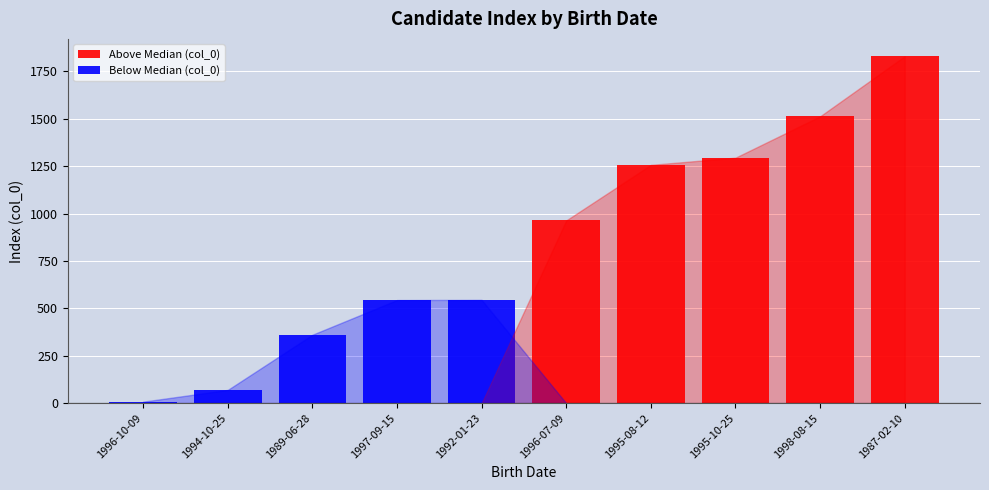

Which series has the largest total across all categories?

Above Median (col_0)